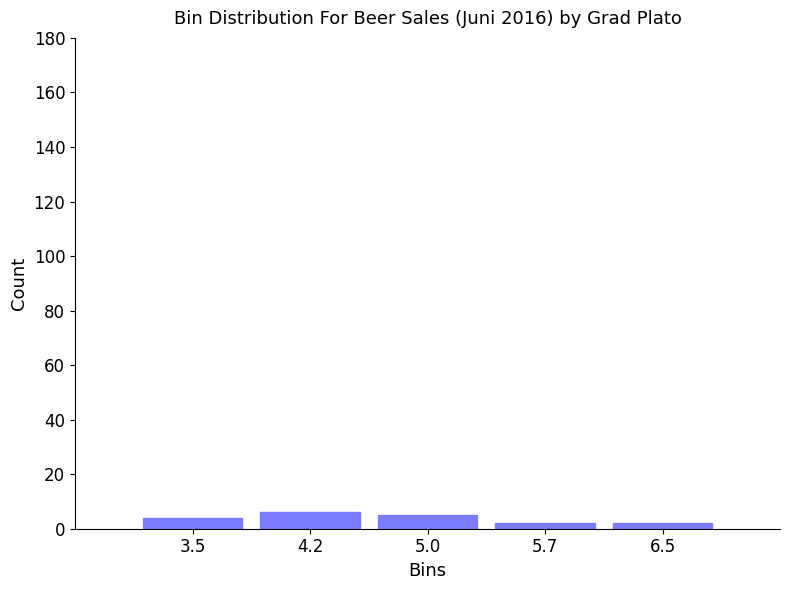

Reading left to right, list every bar in this chart as the range it spans on the x-axis followed by its height. Neither the bar edges nor the heights are printed on the chart, so give them approximately, as read against the axes.

3.1 to 3.8: 4
3.8 to 4.6: 6
4.6 to 5.3: 6
5.3 to 6.1: 2
6.1 to 6.8: 2